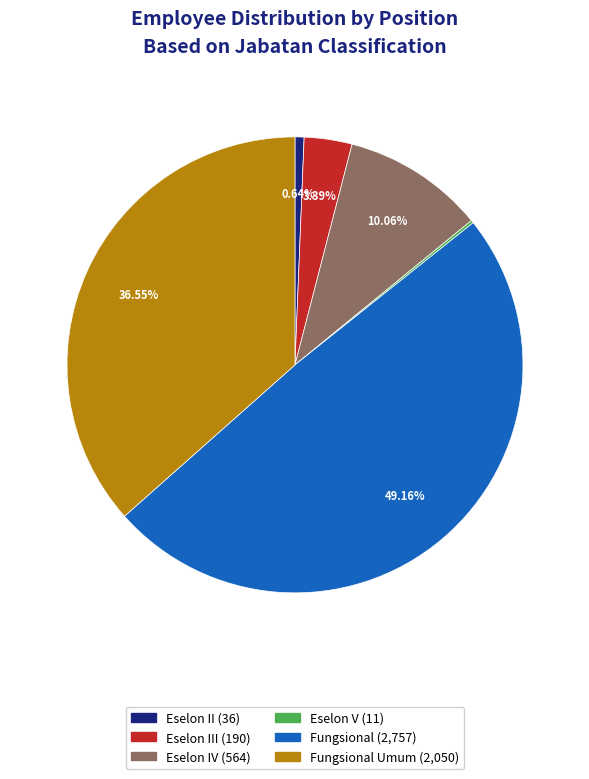

Rank the categories by value from highest to lowest.

Fungsional, Fungsional Umum, Eselon IV, Eselon III, Eselon II, Eselon V